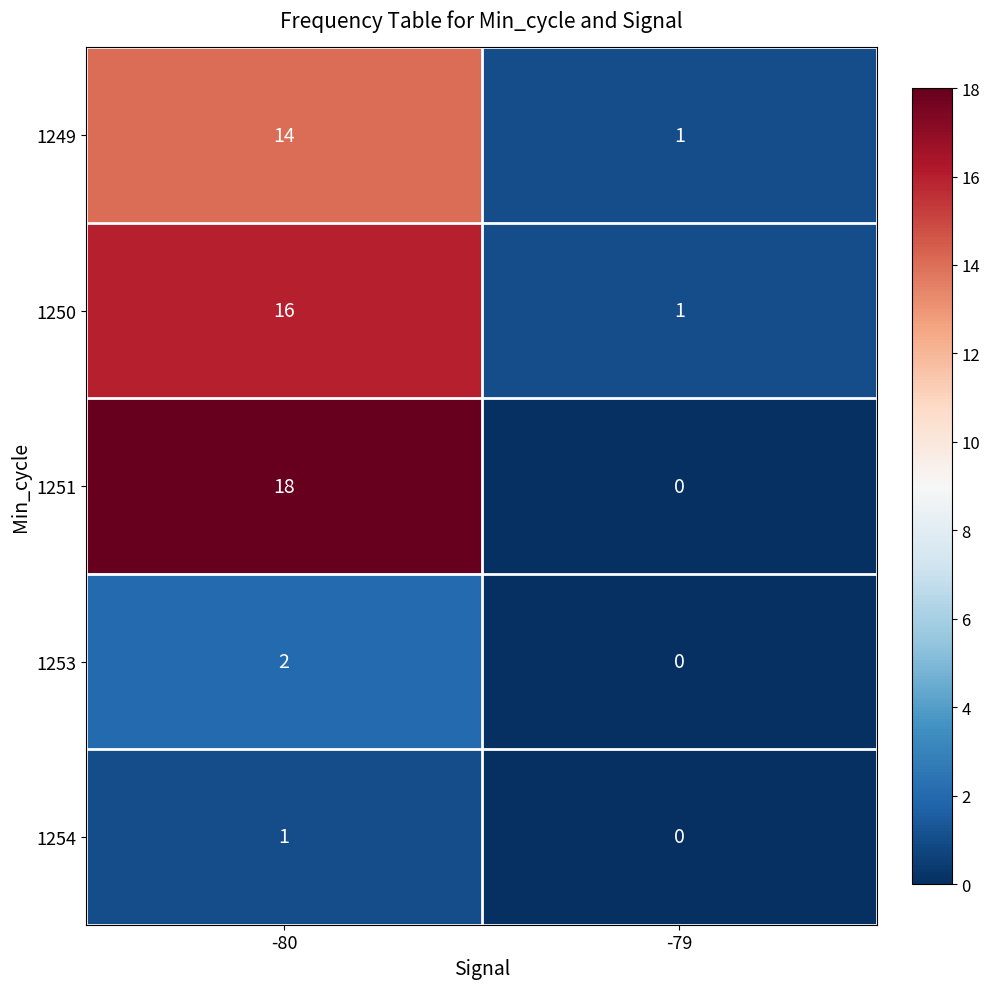

Is it true that 1249 equals 1 at -79?

True